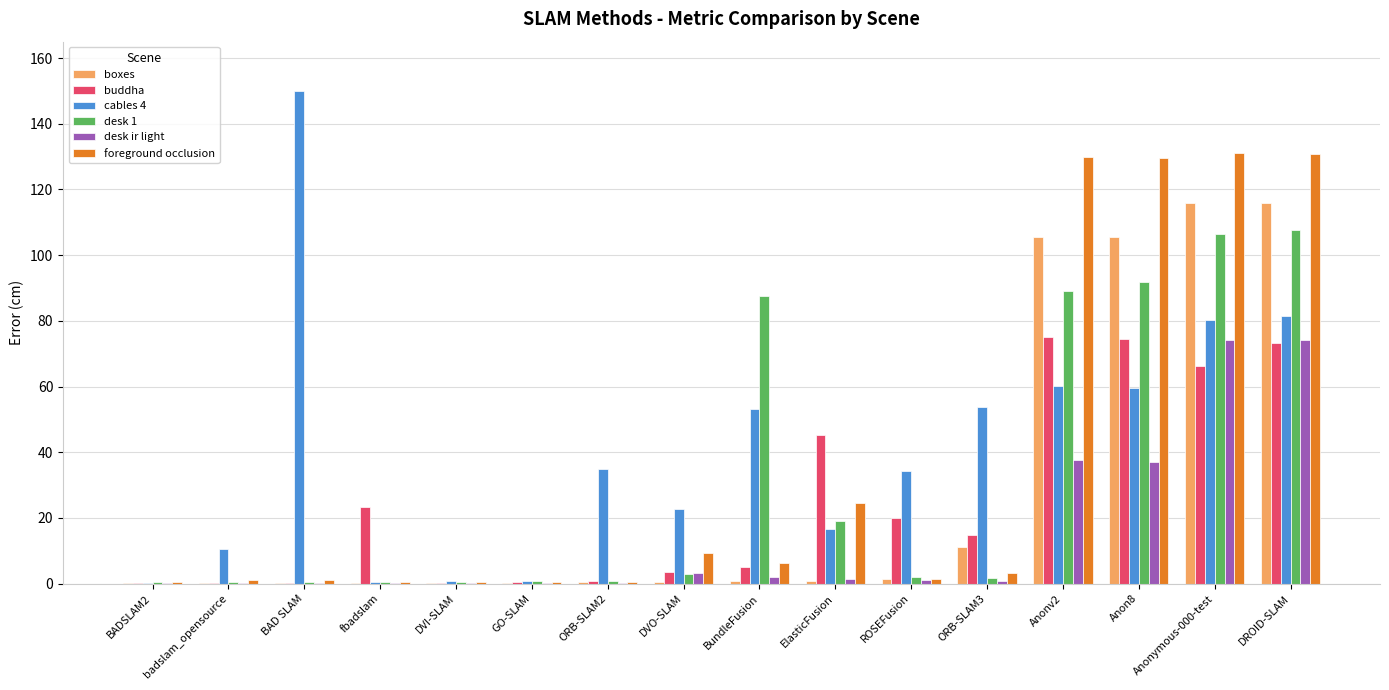

How many values in the foreground occlusion series exceed 3?

8